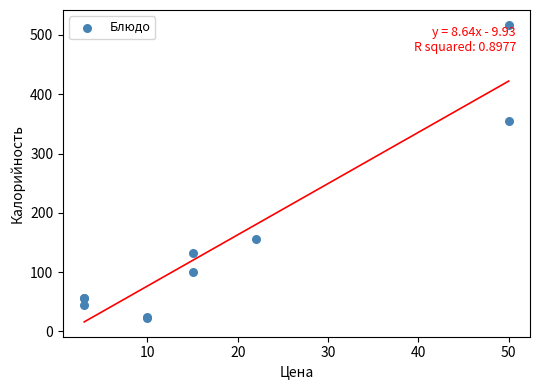

What Y value in the scatter plot is closest to 269?

355